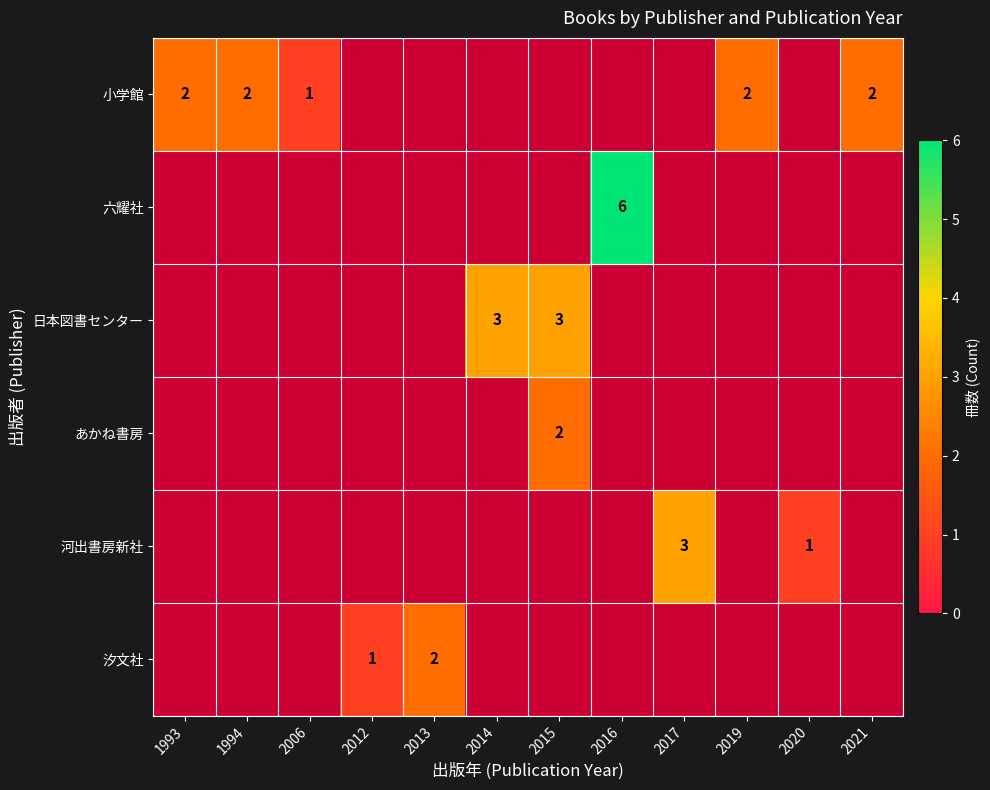

The 日本図書センター series shows 5 at 2014. True or false?

False